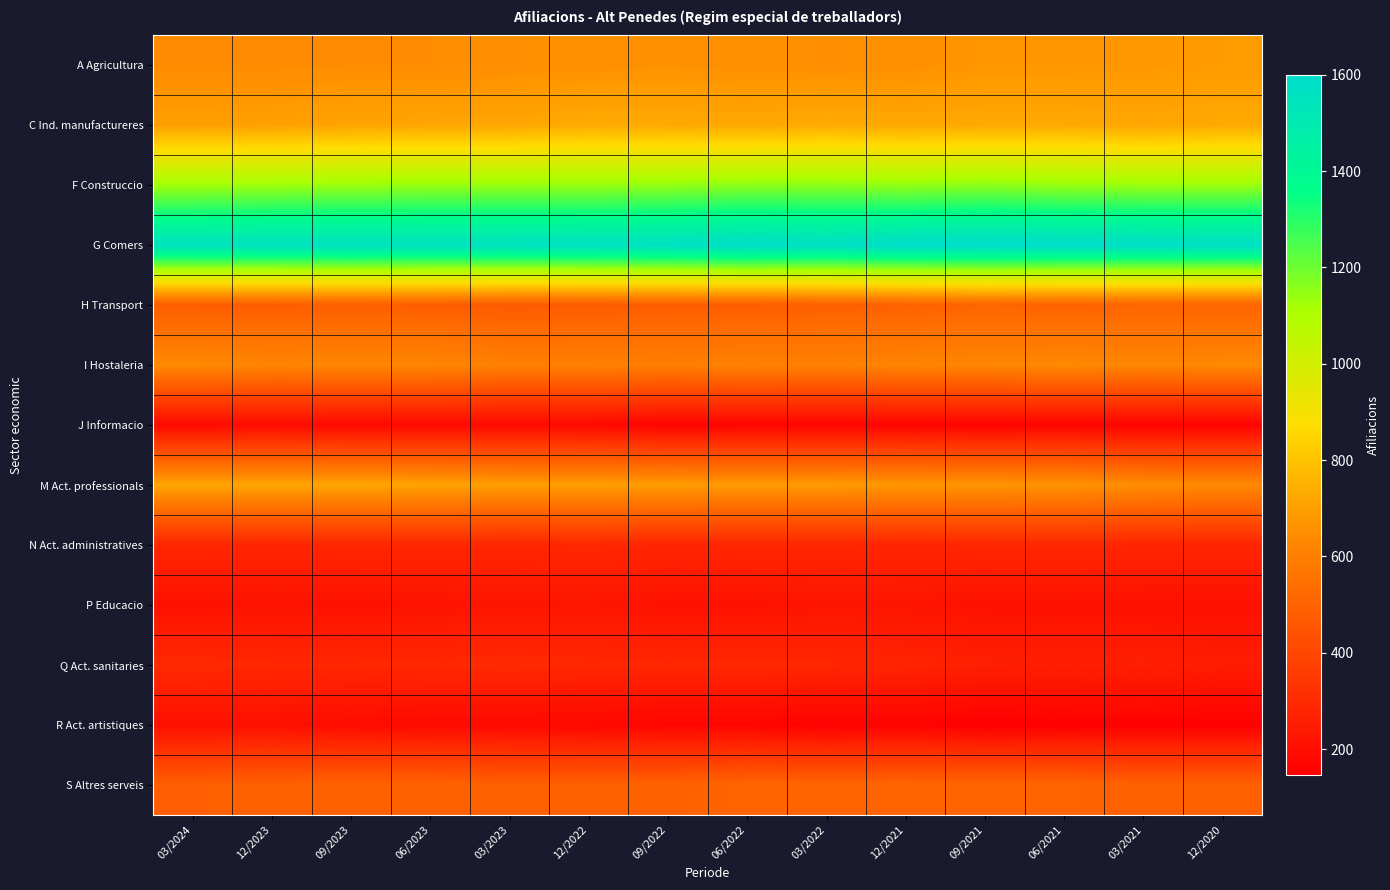

What is the difference between the highest and lowest values at 03/2021?

1435